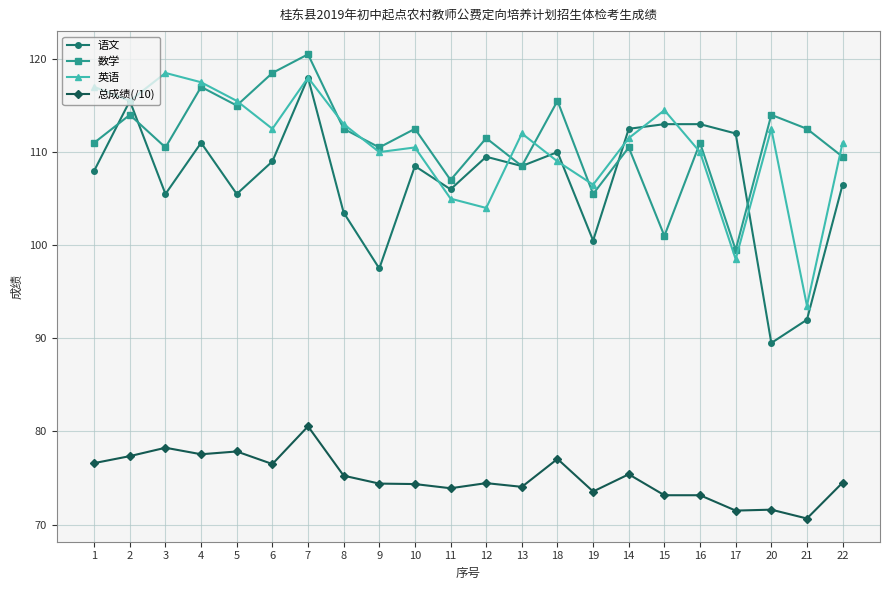

At which label does 总成绩(/10) first exceed 74?

1